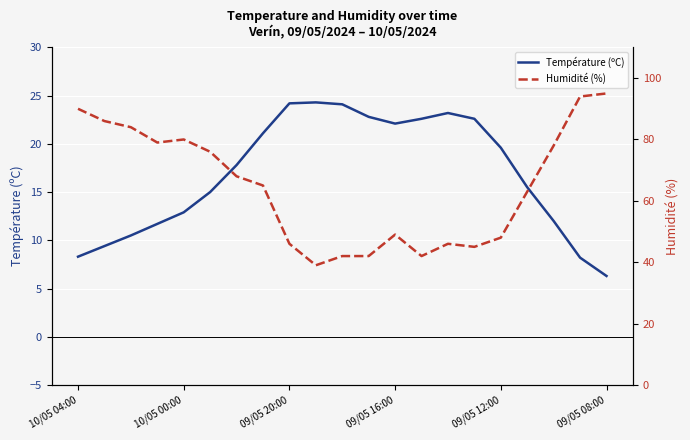

What is the maximum value for Température (ºC)?

24.3